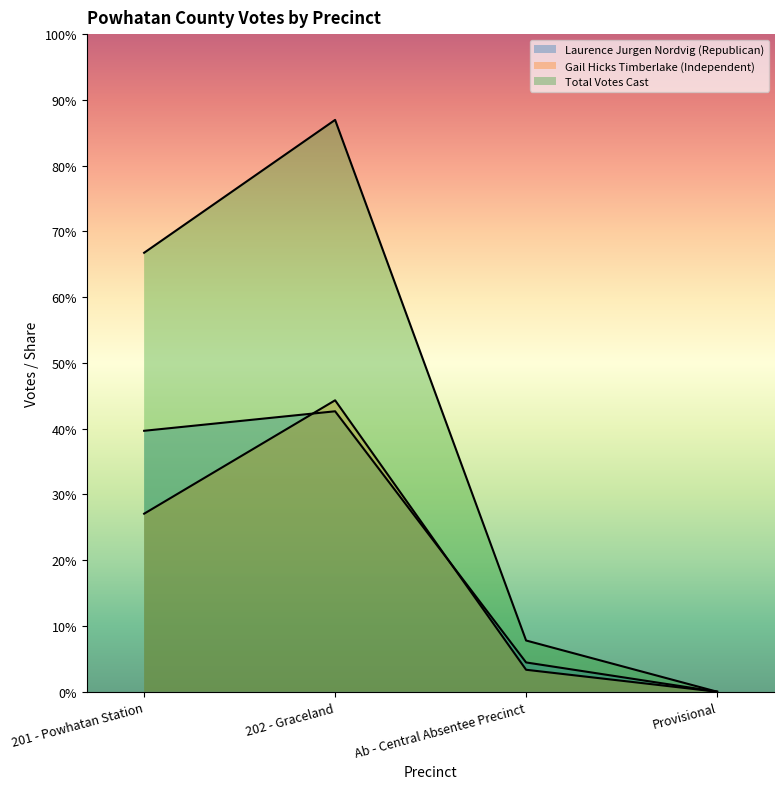

Which has a higher value, Ab - Central Absentee Precinct or 202 - Graceland?

202 - Graceland